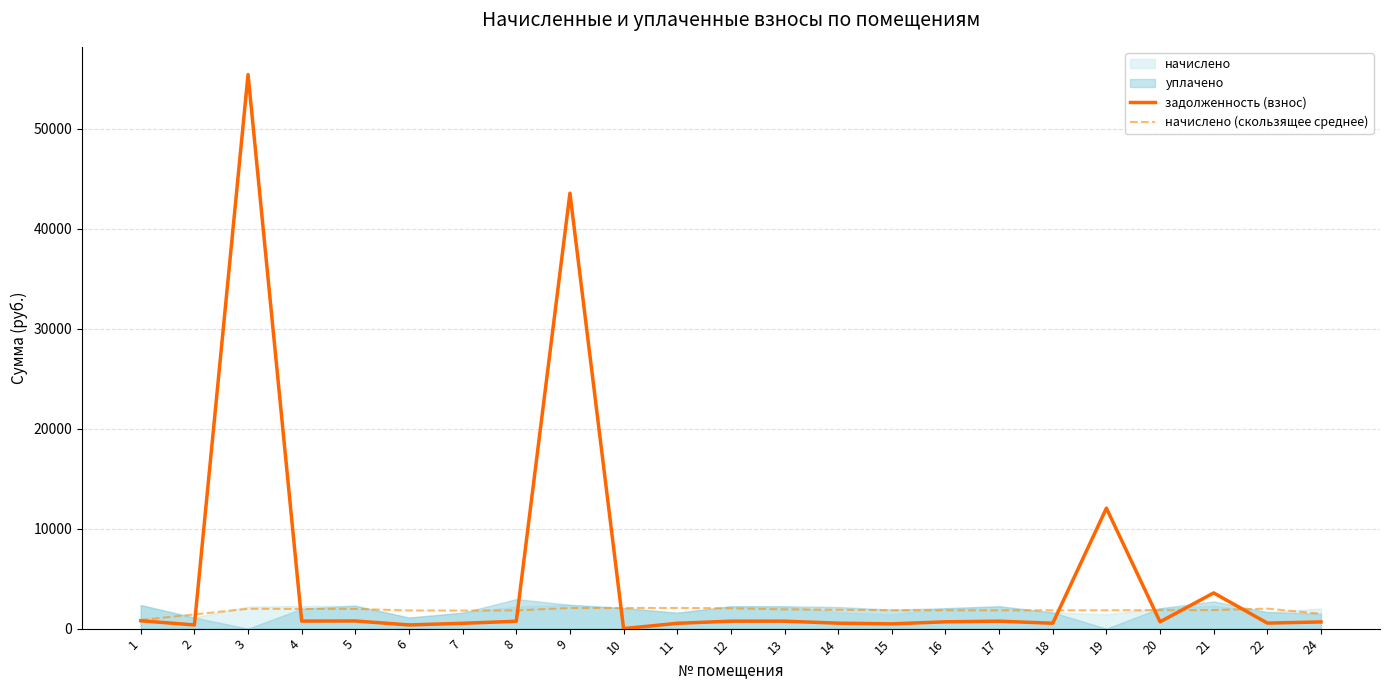

True or false: задолженность (взнос) has a value of 557.0 at 2.

False